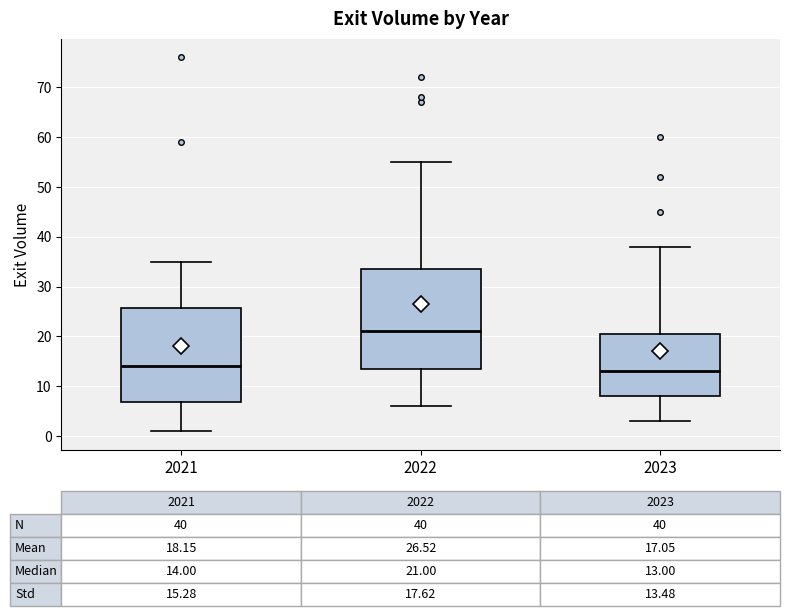

Which box's median line is the highest?

2022